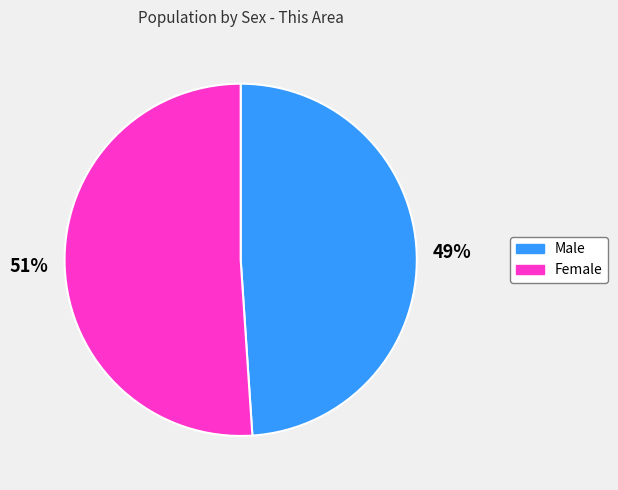

To the nearest percent, what portion does Female represent?

51%